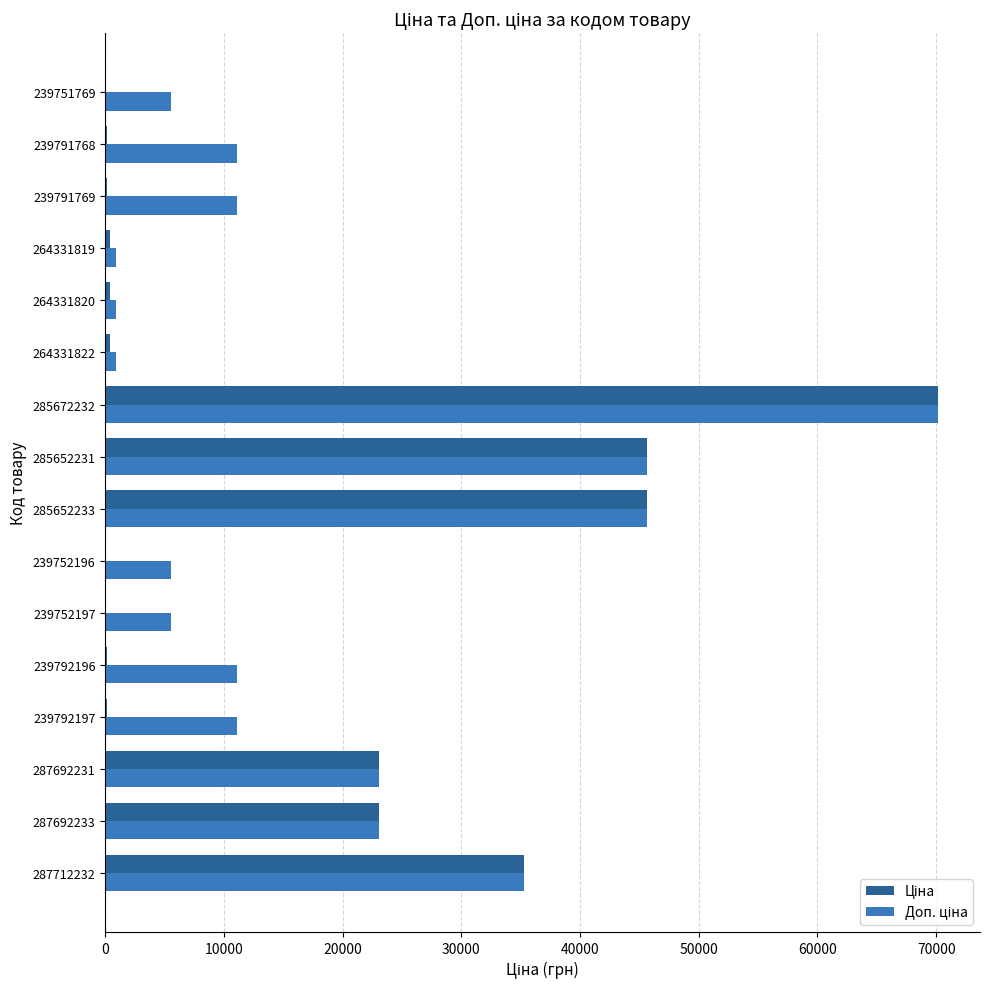

At which category is the sum across all series the highest?

285672232